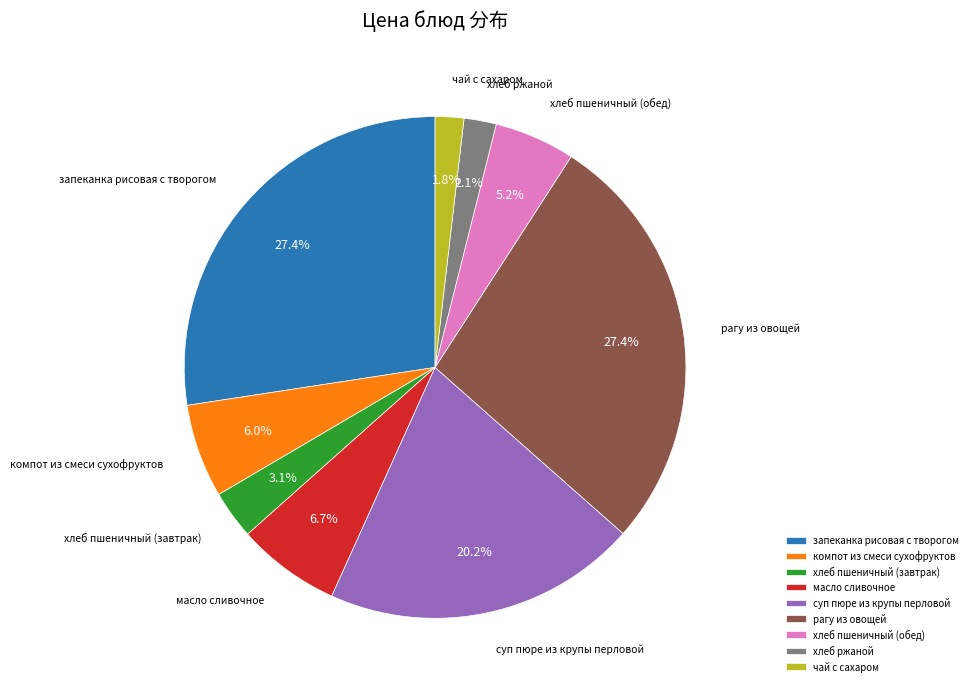

Approximately how many times larger is the value at хлеб ржаной compared to хлеб пшеничный (обед)?

0.4